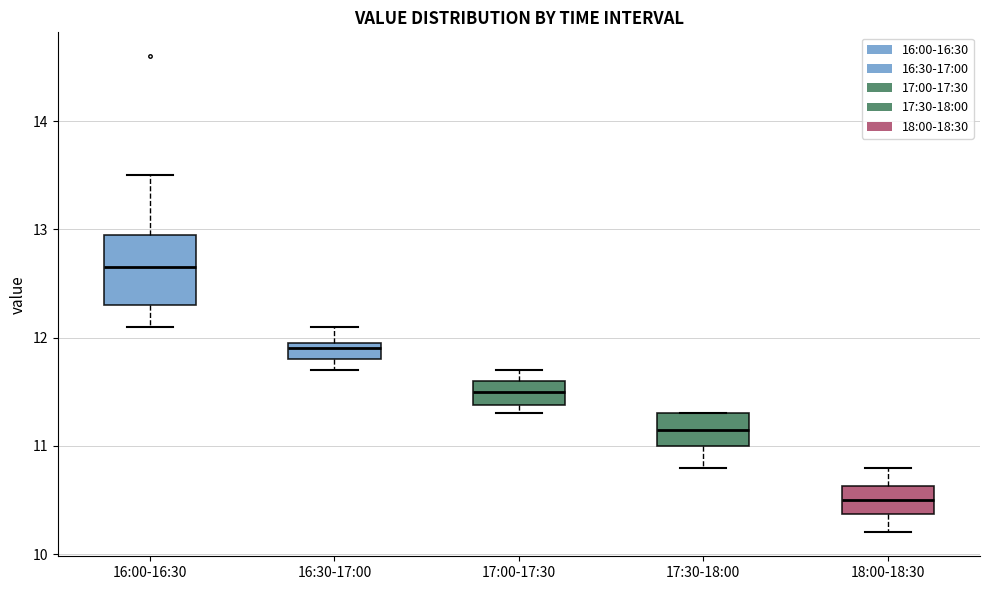

Which box has the lowest median line?

18:00-18:30